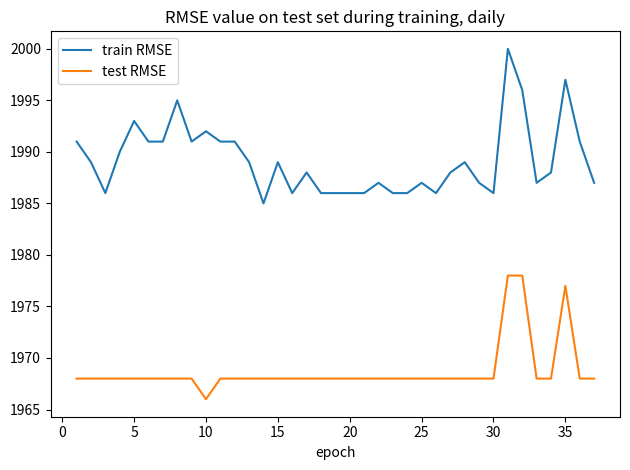

What is the difference between the maximum and minimum values in the test RMSE series?

12